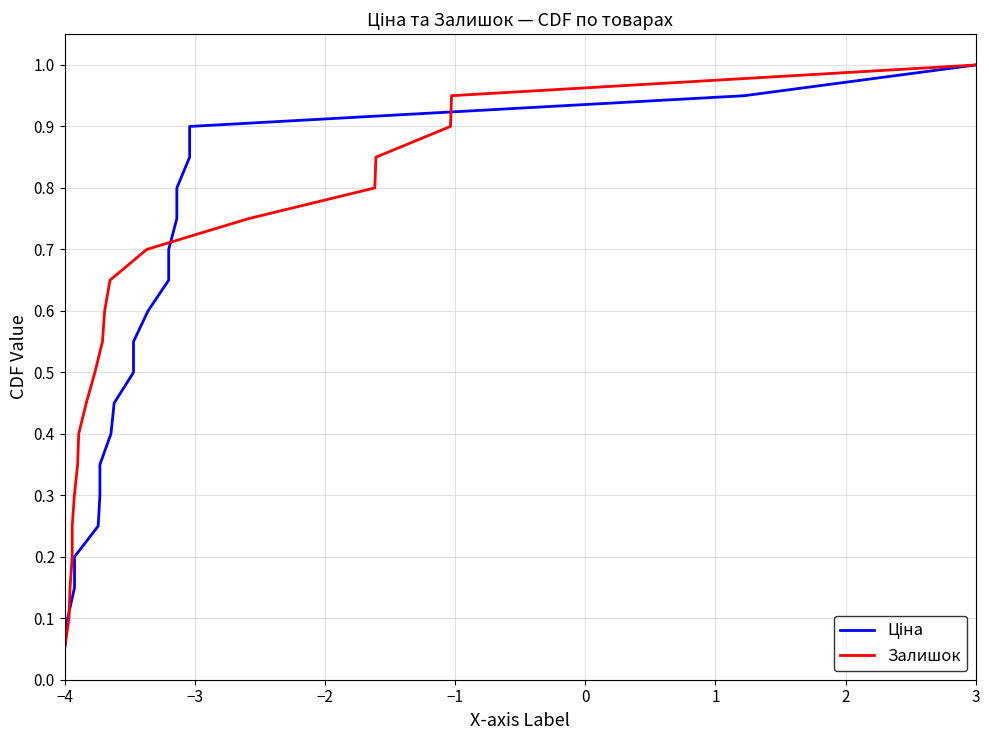

Which label corresponds to the smallest value in the chart?

−4